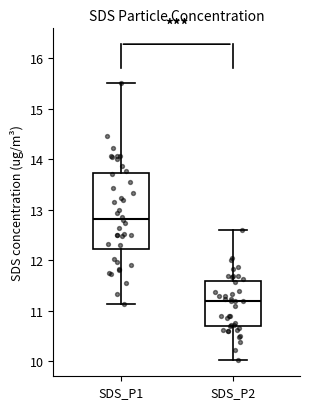

Where is the lower edge of the box for SDS_P2 on the y-axis? The values are not printed on the chart, so give them approximately, as read against the axis.

10.7